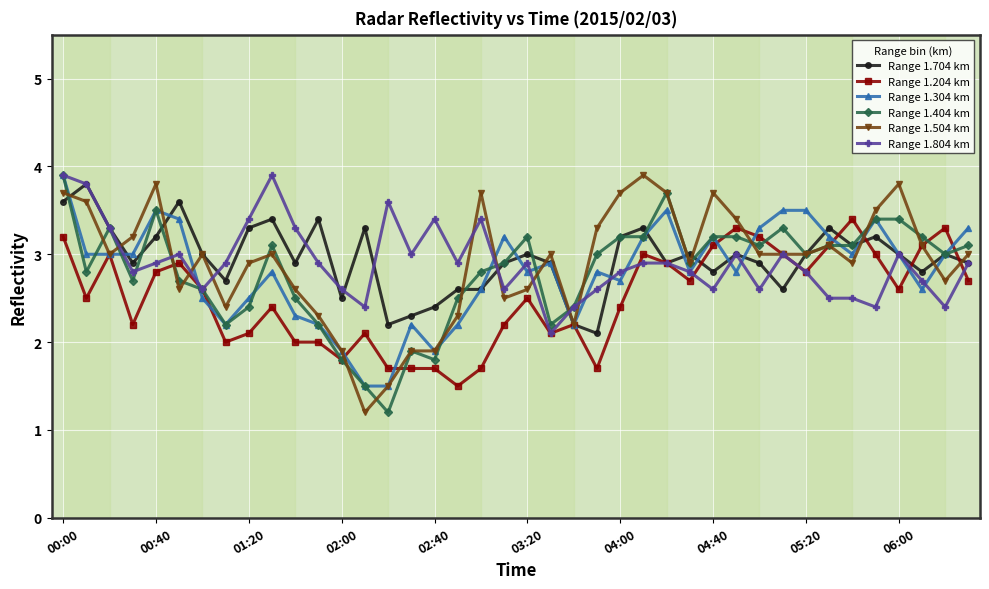

What is the value of the Range 1.704 km point at the 14th from the left?

3.3